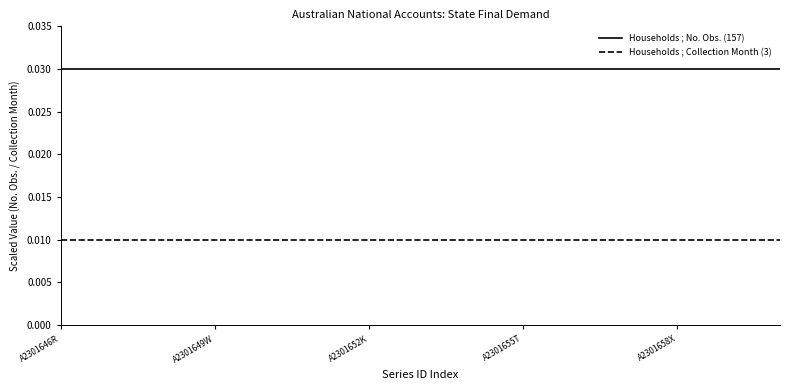

Which series has the largest total across all categories?

Households ; No. Obs. (157)